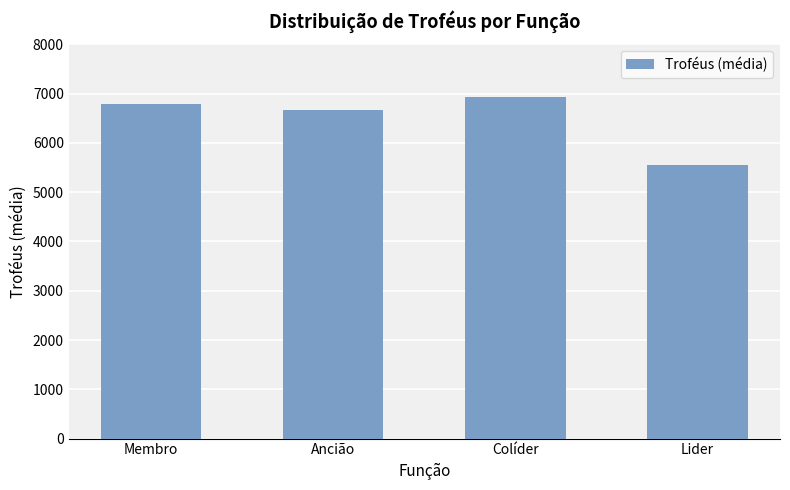

What is the label of the 3rd bar from the right?

Ancião